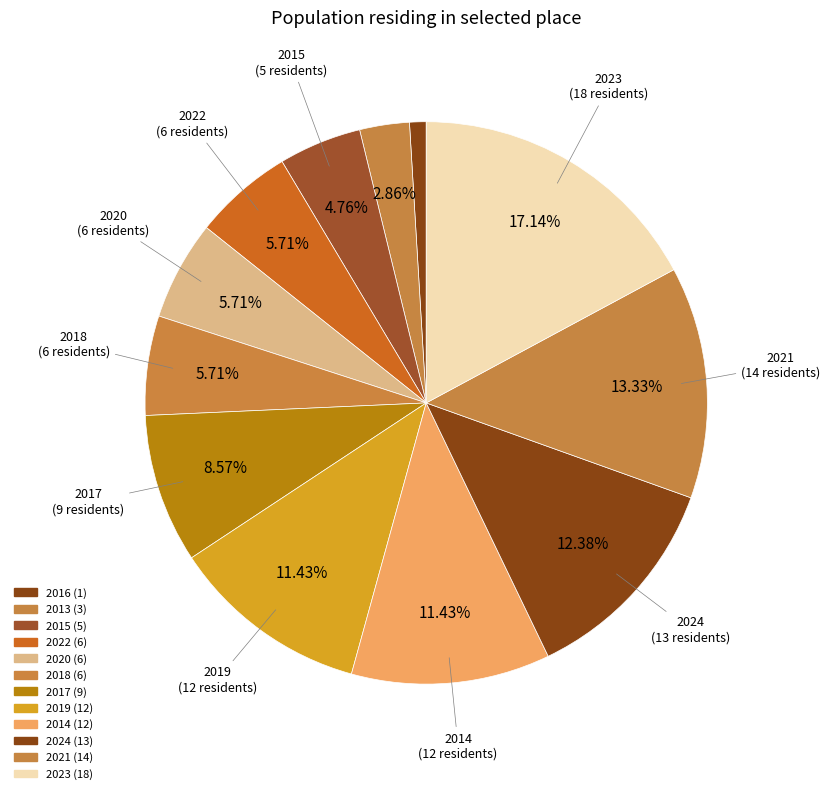

How many segments does this pie chart have?

12